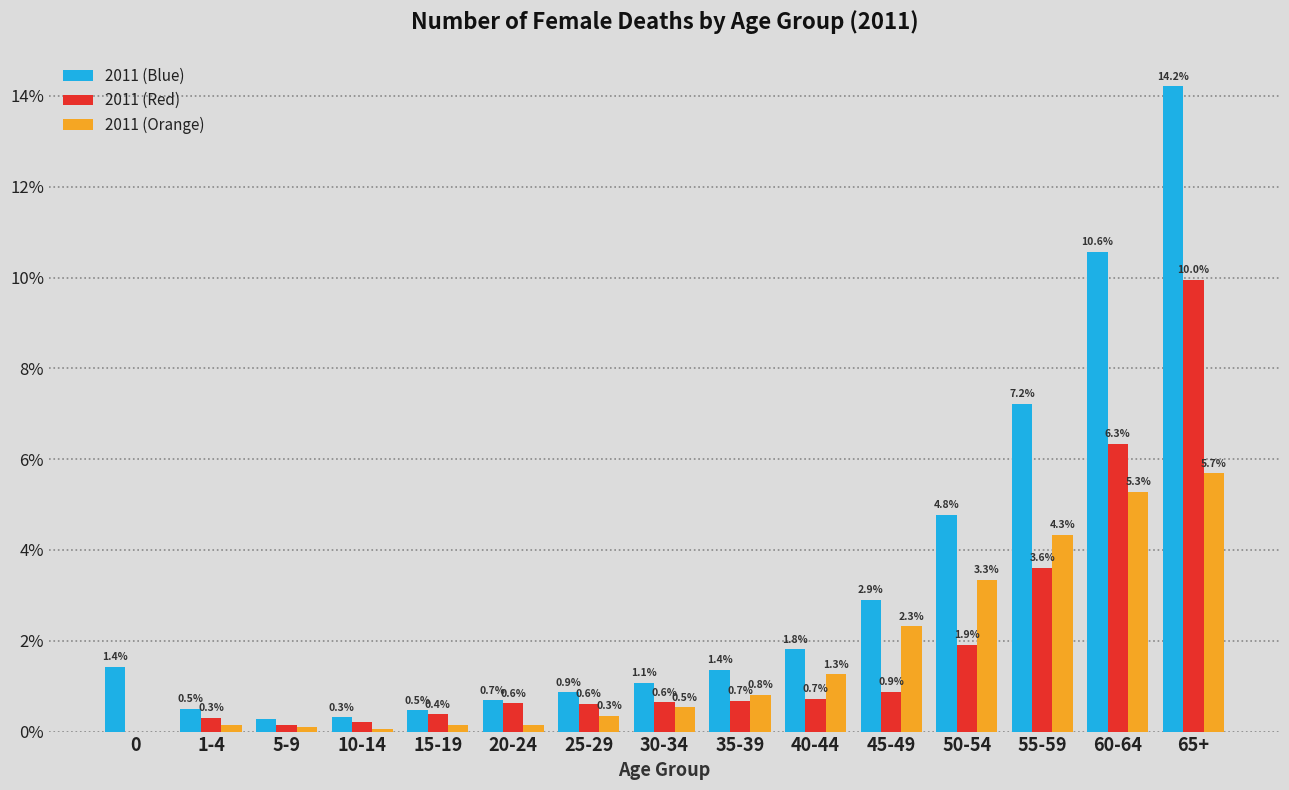

Is it true that 2011 (Red) equals 11.1 at 60-64?

False